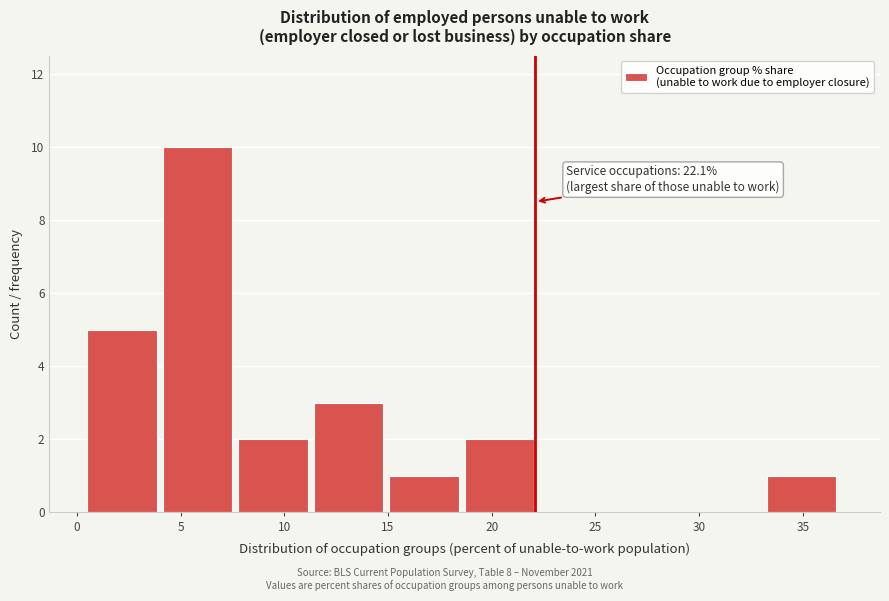

Which range on the x-axis has the tallest bar?

4.0 to 8.0